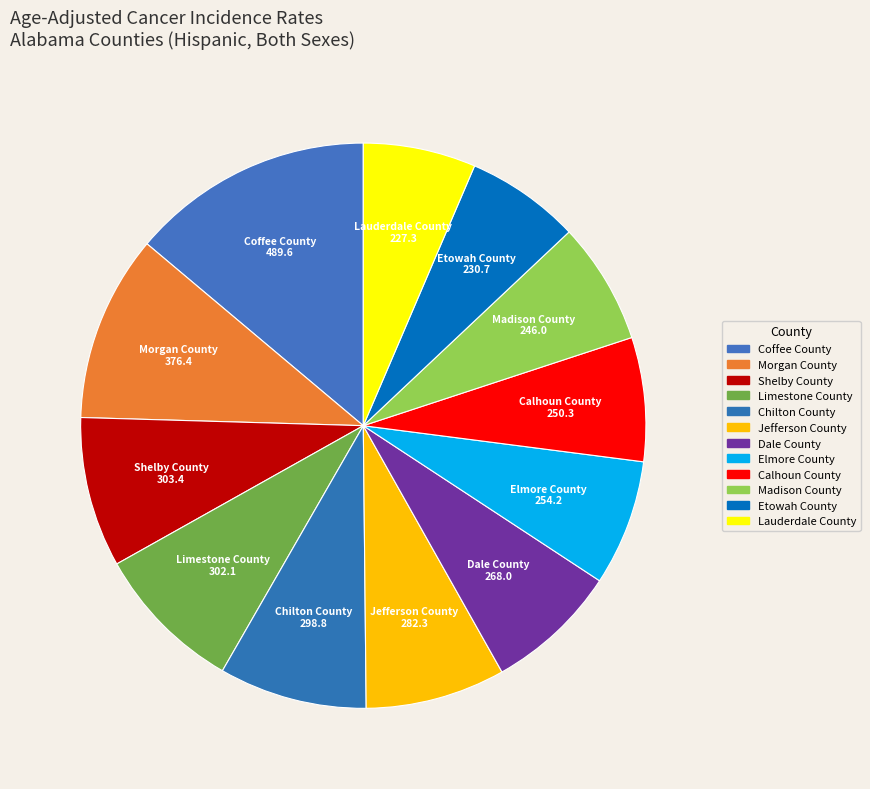

Is there any slice that represents more than half of the pie?

No